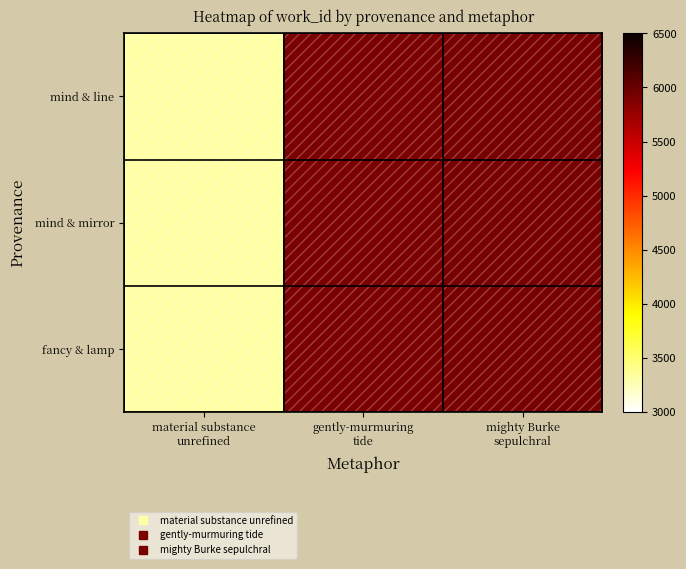

Which series has the largest range (max minus min)?

mind & line